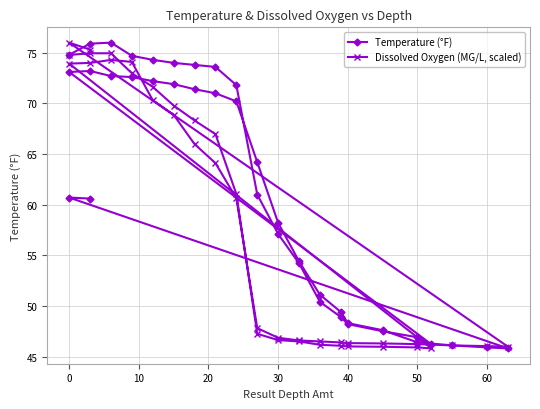

How many data points in Temperature (°F) are above 61?

19